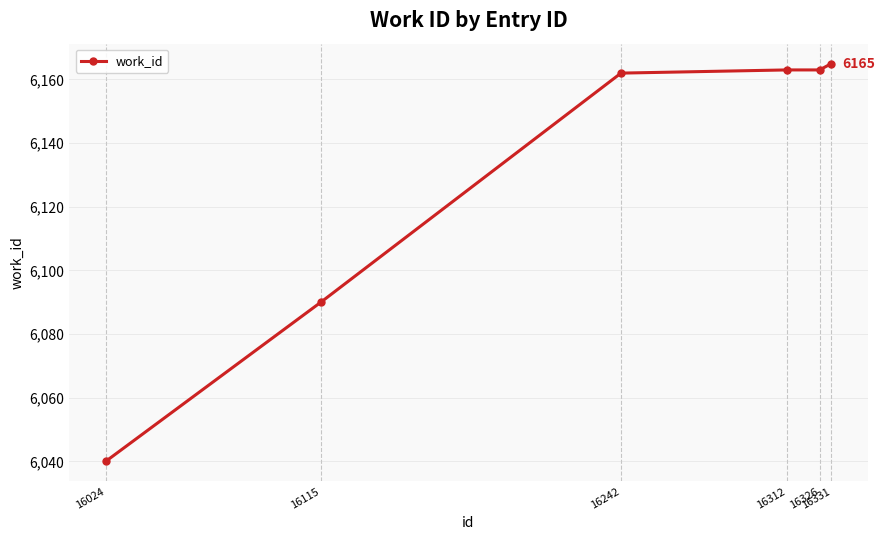

Reading left to right, what are all the values shown in this chart?

6040	6090	6162	6163	6163	6165